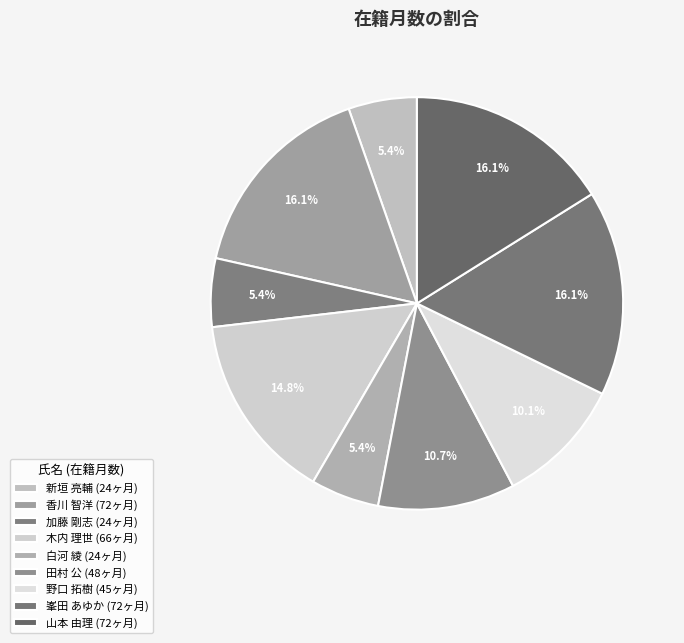

Does 山本 由理 represent more than half of the total?

No